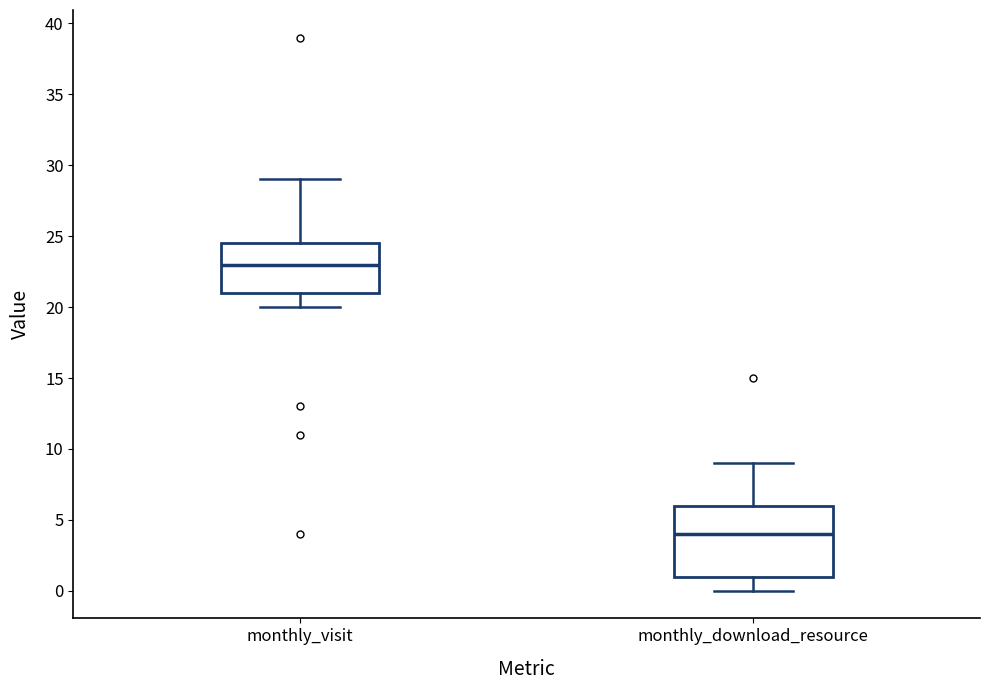

Reading left to right, read every box against the y-axis: the position of its median line, the range the box covers, and the ends of its whiskers. The values are not printed on the chart, so give them approximately, as read against the axis.

monthly_visit: median 23.0, box 21.0 to 24.5, whiskers 20.0 to 29.0
monthly_download_resource: median 4.0, box 1.0 to 6.0, whiskers 0.0 to 9.0